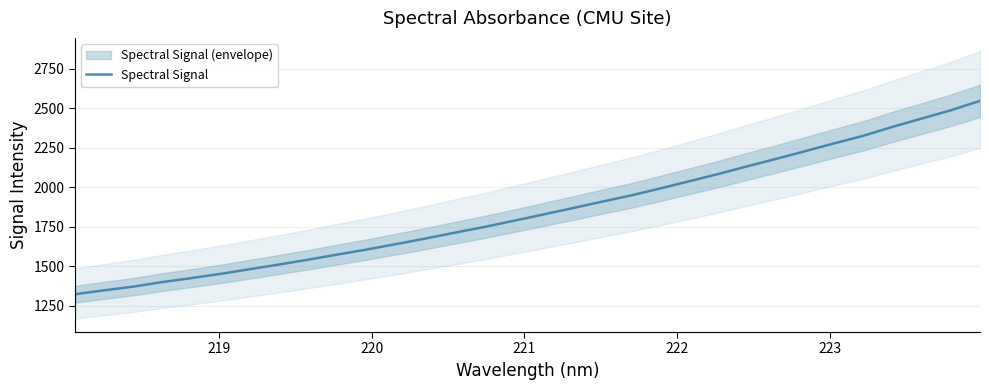

What is the minimum value for Spectral Signal?

1323.9